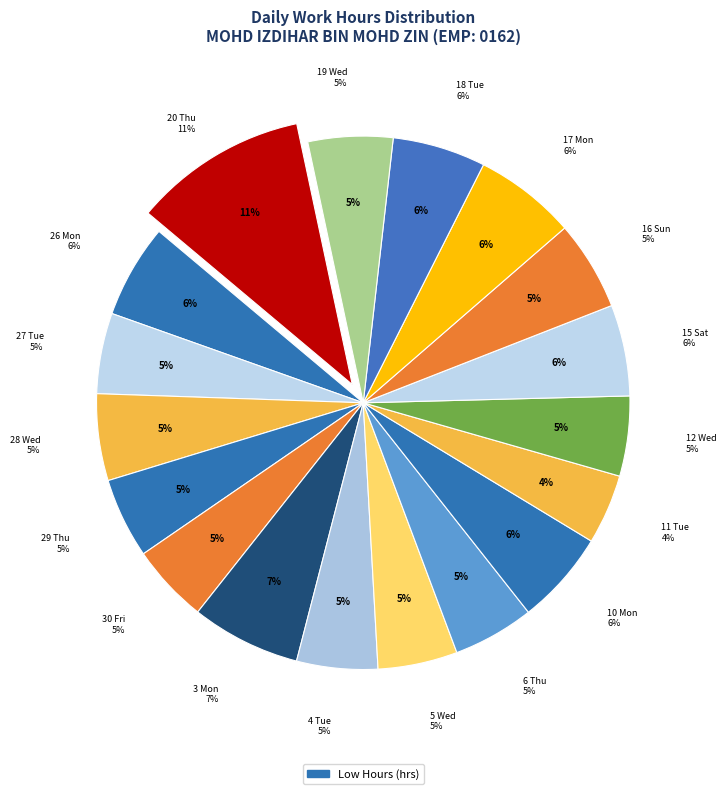

What is the total percentage of 4 Tue and 26 Mon?

10.6%